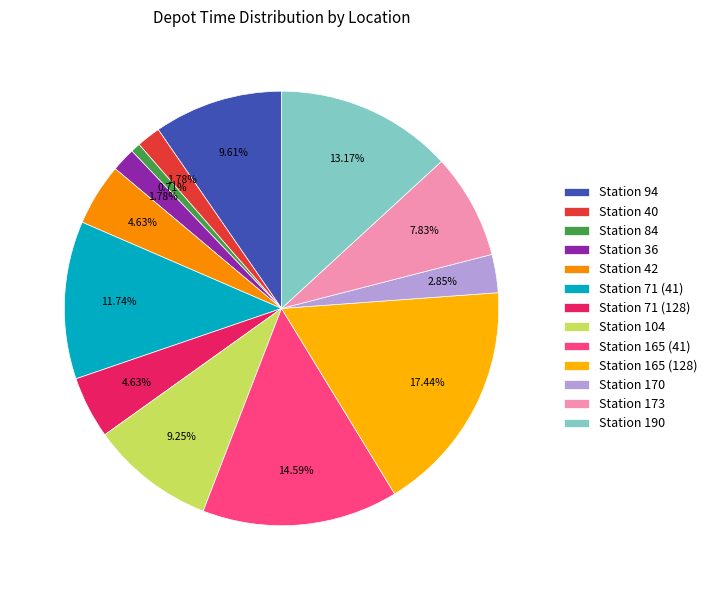

Do Station 165 (41) and Station 165 (128) together represent more than half of the pie?

No